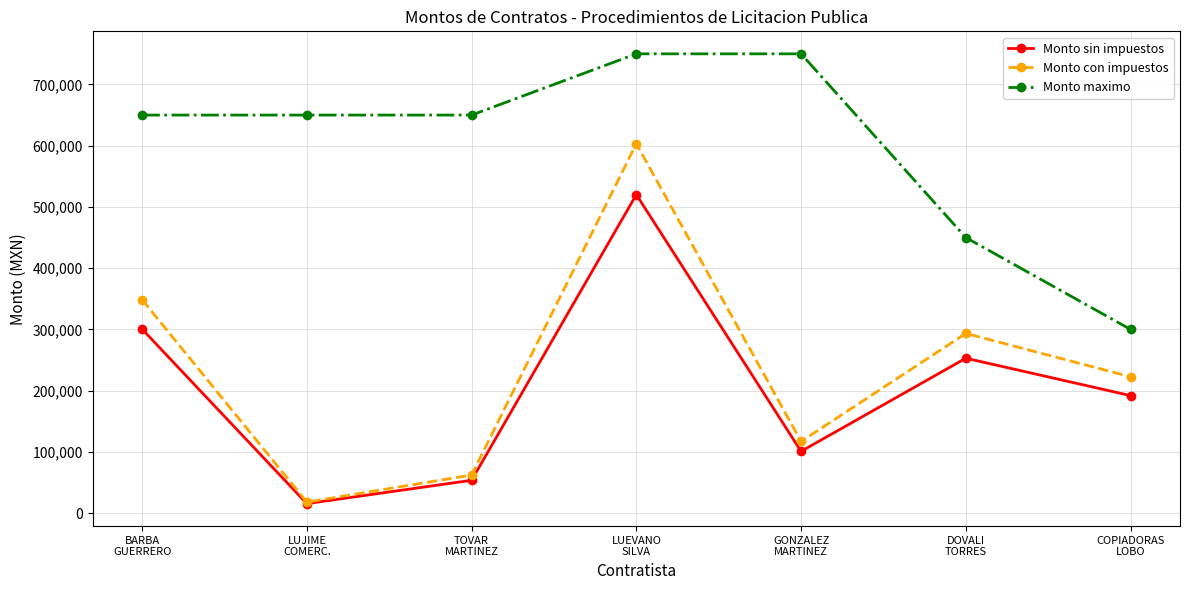

What is the difference between the highest and lowest values at DOVALI
TORRES?

197000.0